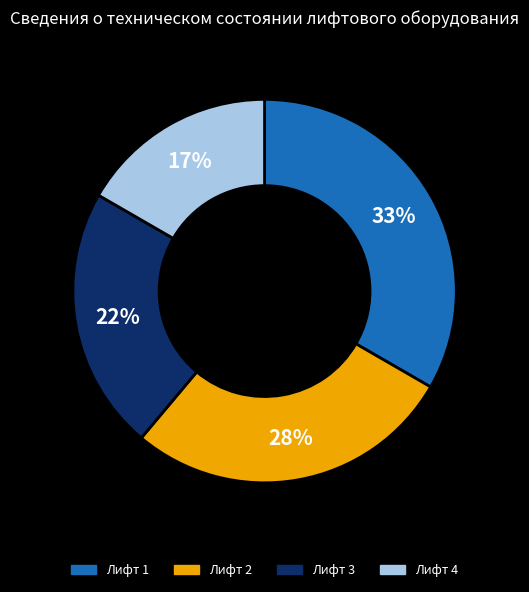

To the nearest percent, what portion does Лифт 3 represent?

22%